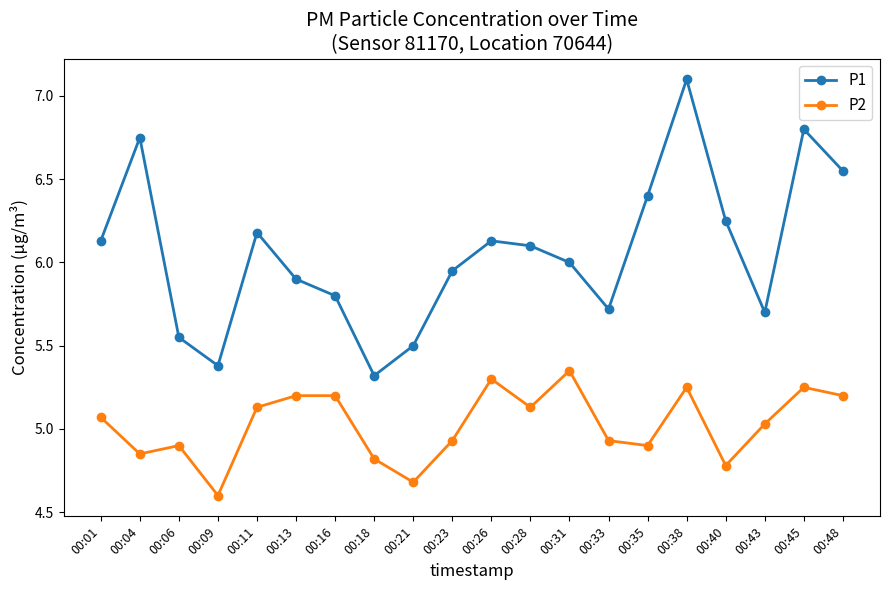

Which category has the lowest value in the P2 series?

00:09